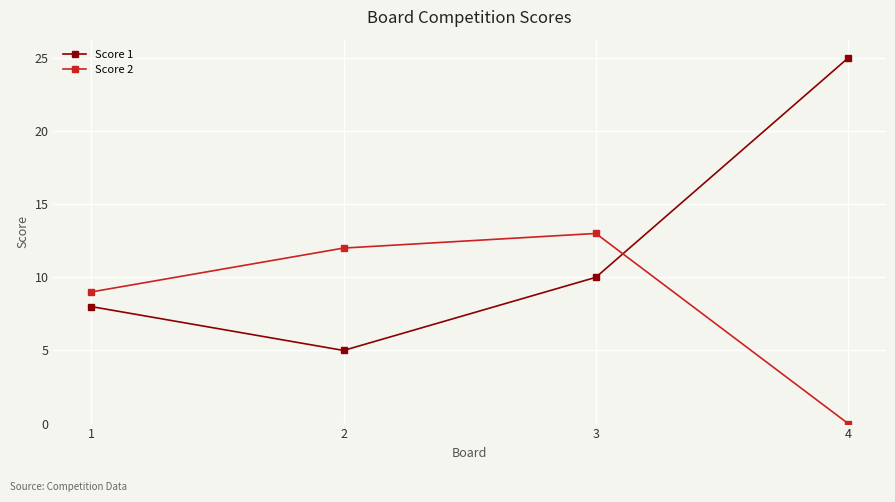

At 3, list the series in order from smallest to largest.

Score 1, Score 2